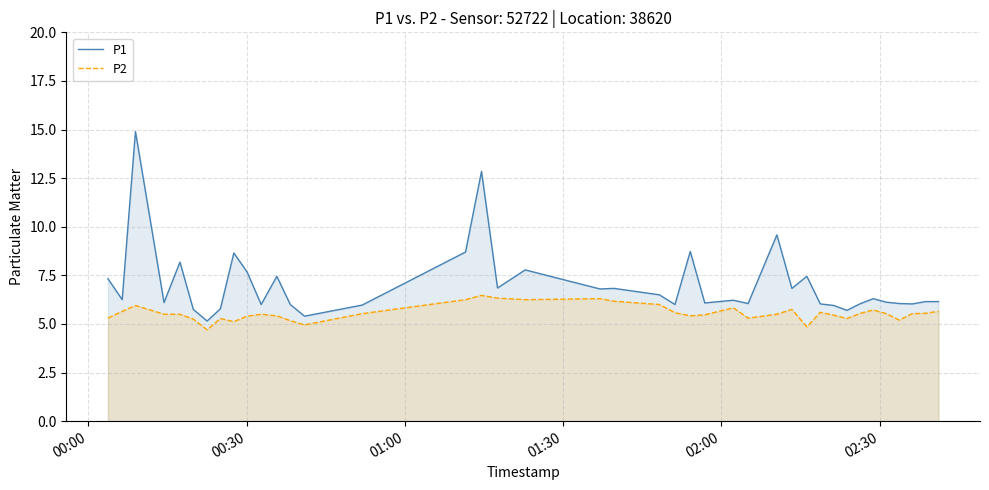

What is the maximum value for P2?

6.5